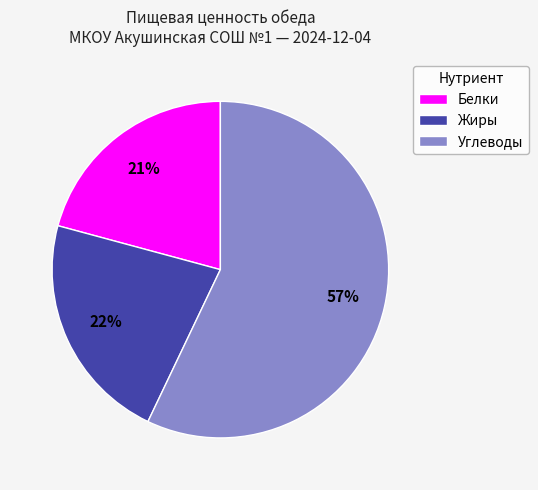

How many segments does this pie chart have?

3